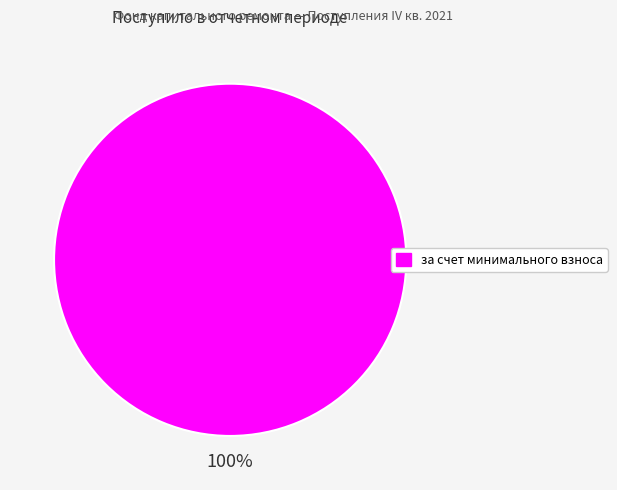

Is there any slice that represents more than half of the pie?

Yes